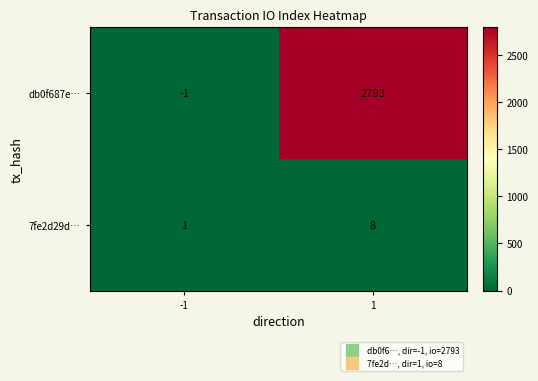

Rank the series by their average value, from lowest to highest.

7fe2d29d…, db0f687e…